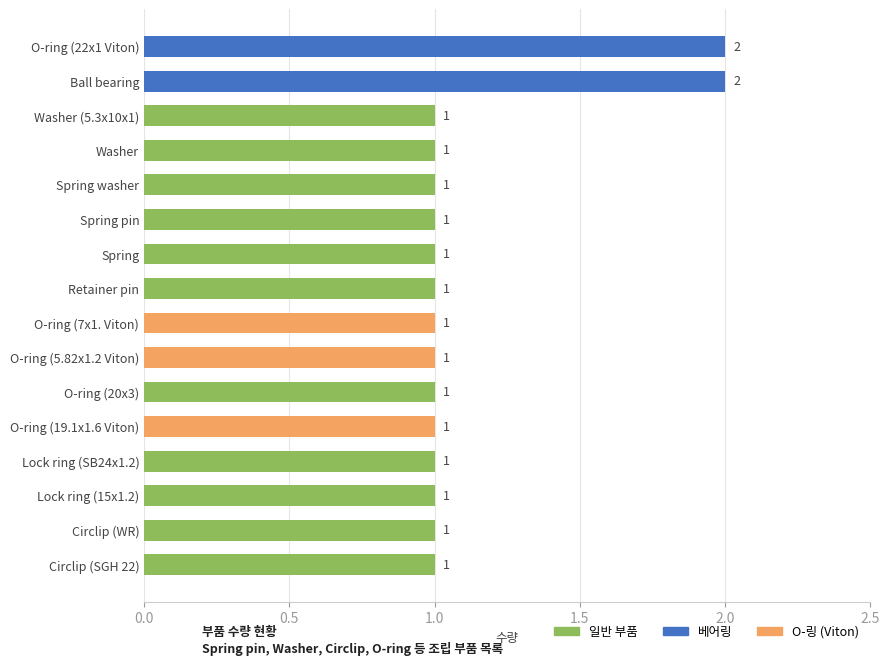

How many series are shown in this chart?

1